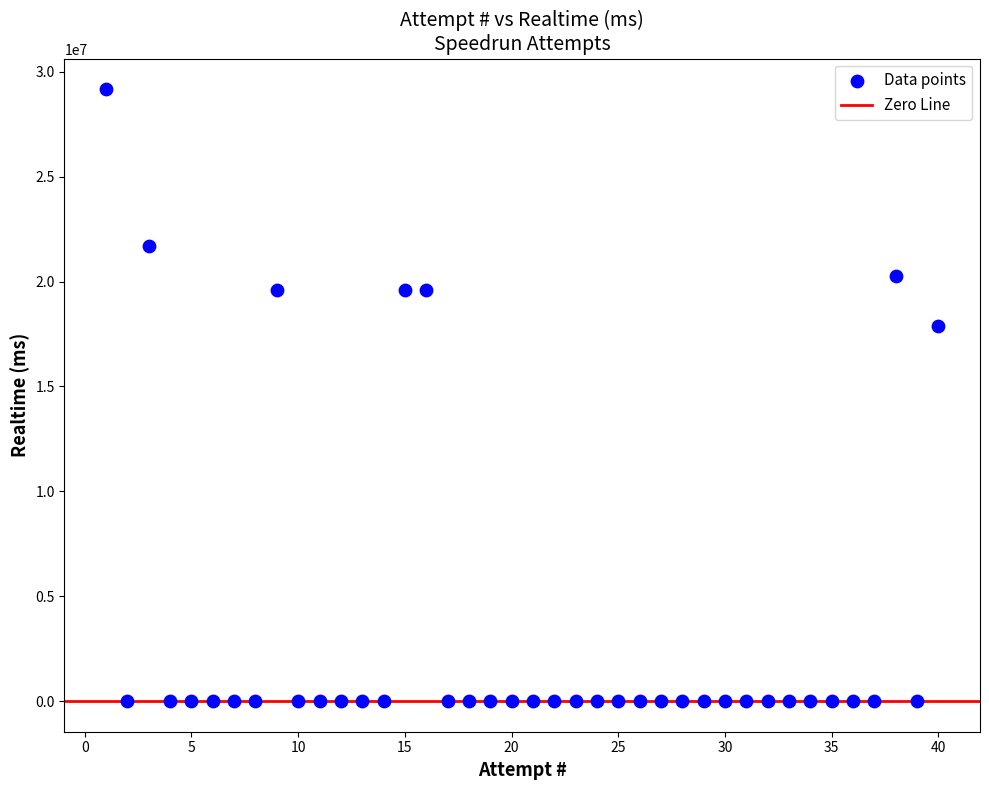

What Y value in the scatter plot is closest to 14584314?

17881661